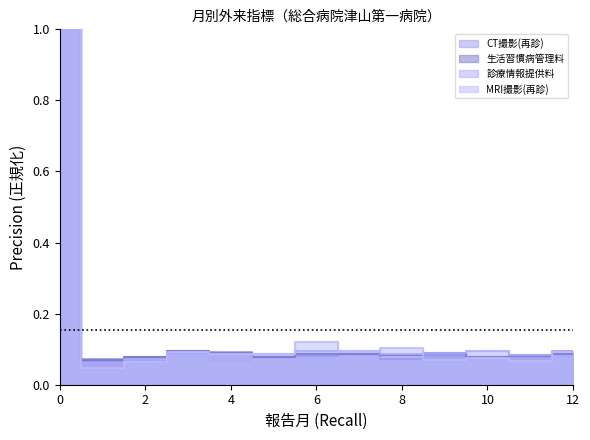

Reading left to right, what are all the values shown in this chart?

CT撮影(再診): 1.0	0.1	0.1	0.1	0.1	0.1	0.1	0.1	0.1	0.1	0.1	0.1	0.1
生活習慣病管理料: 1.0	0.1	0.1	0.1	0.1	0.1	0.1	0.1	0.1	0.1	0.1	0.1	0.1
診療情報提供料: 1.0	0.1	0.1	0.1	0.1	0.1	0.1	0.1	0.1	0.1	0.1	0.1	0.1
MRI撮影(再診): 1.0	0.0	0.1	0.1	0.1	0.1	0.1	0.1	0.1	0.1	0.1	0.1	0.1